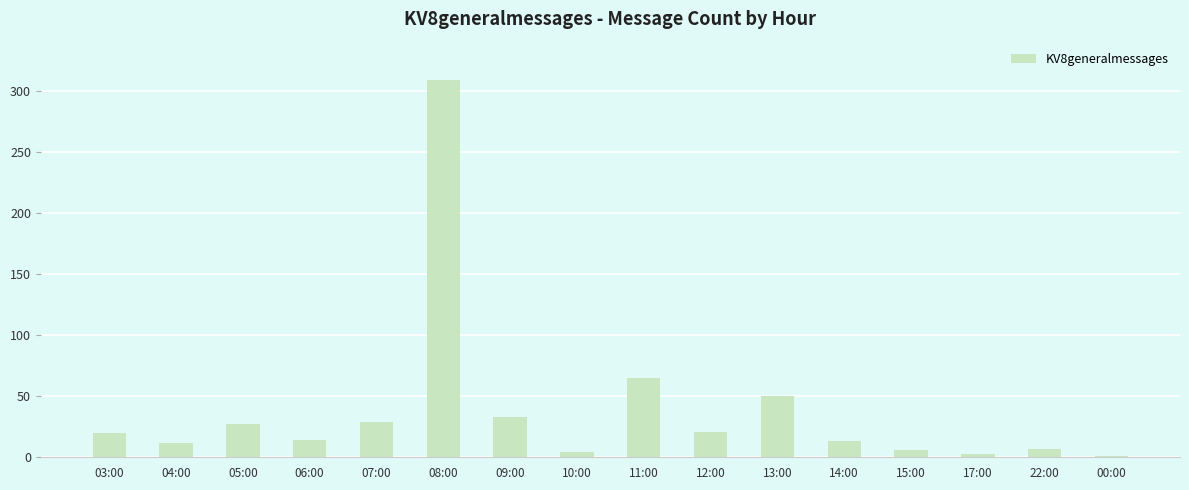

Which category has the highest value across all series?

08:00